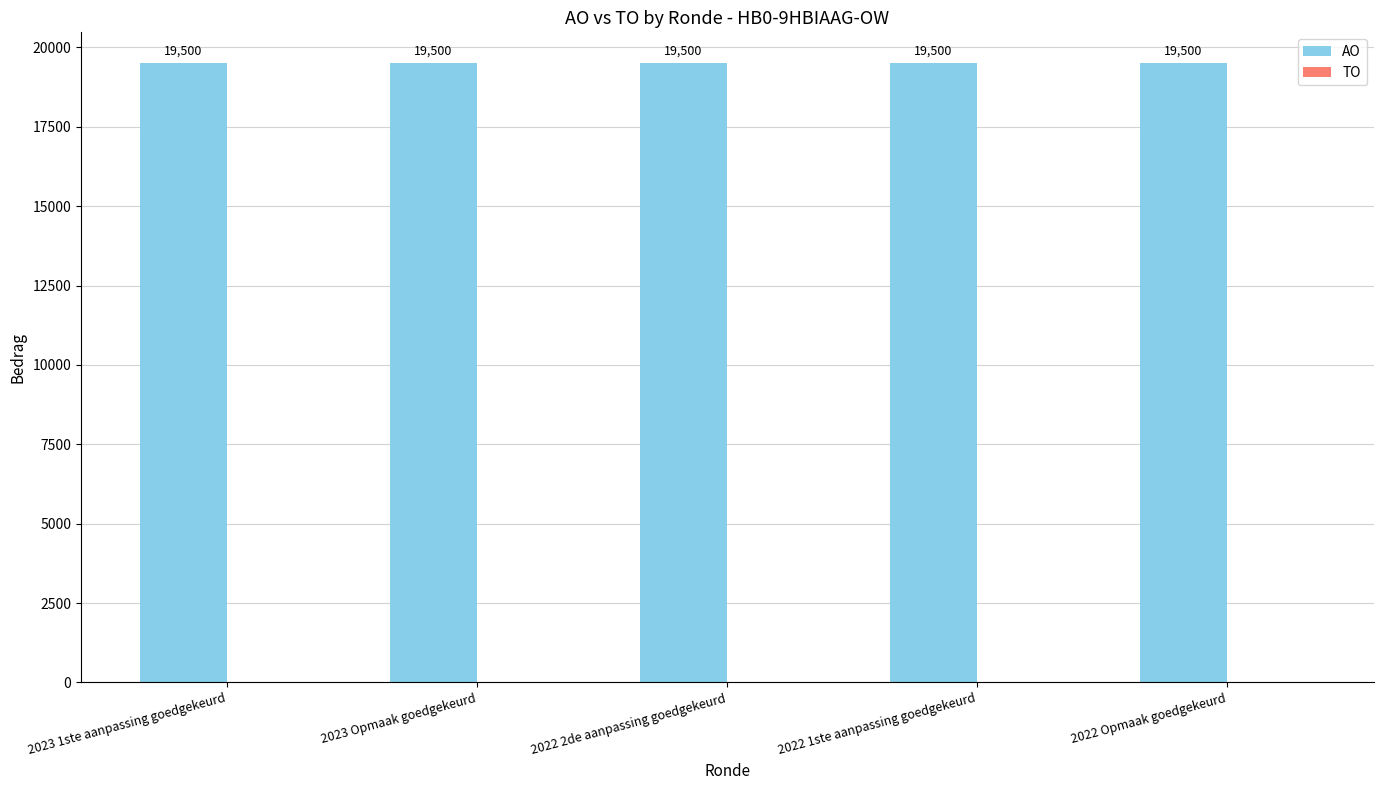

How many bars are there in total?

10